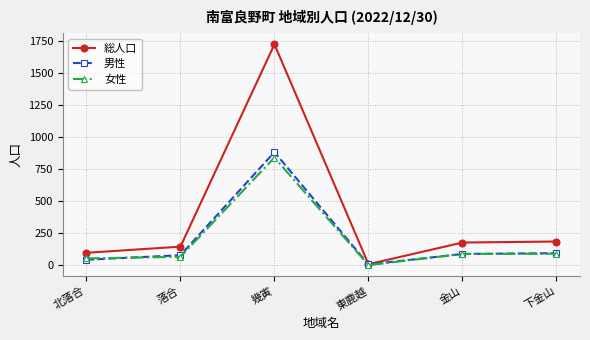

Where is the first local maximum for 女性?

幾寅